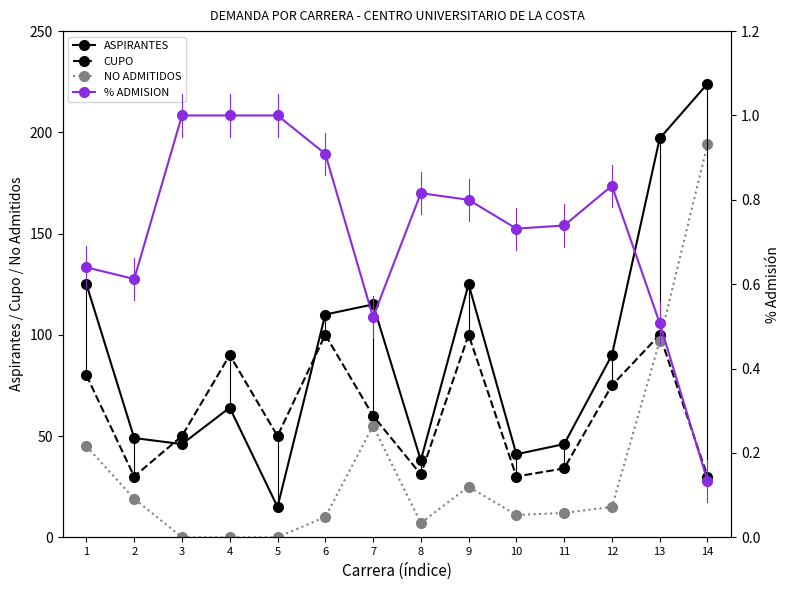

What is the spread (max minus min) of values at 7?

114.5